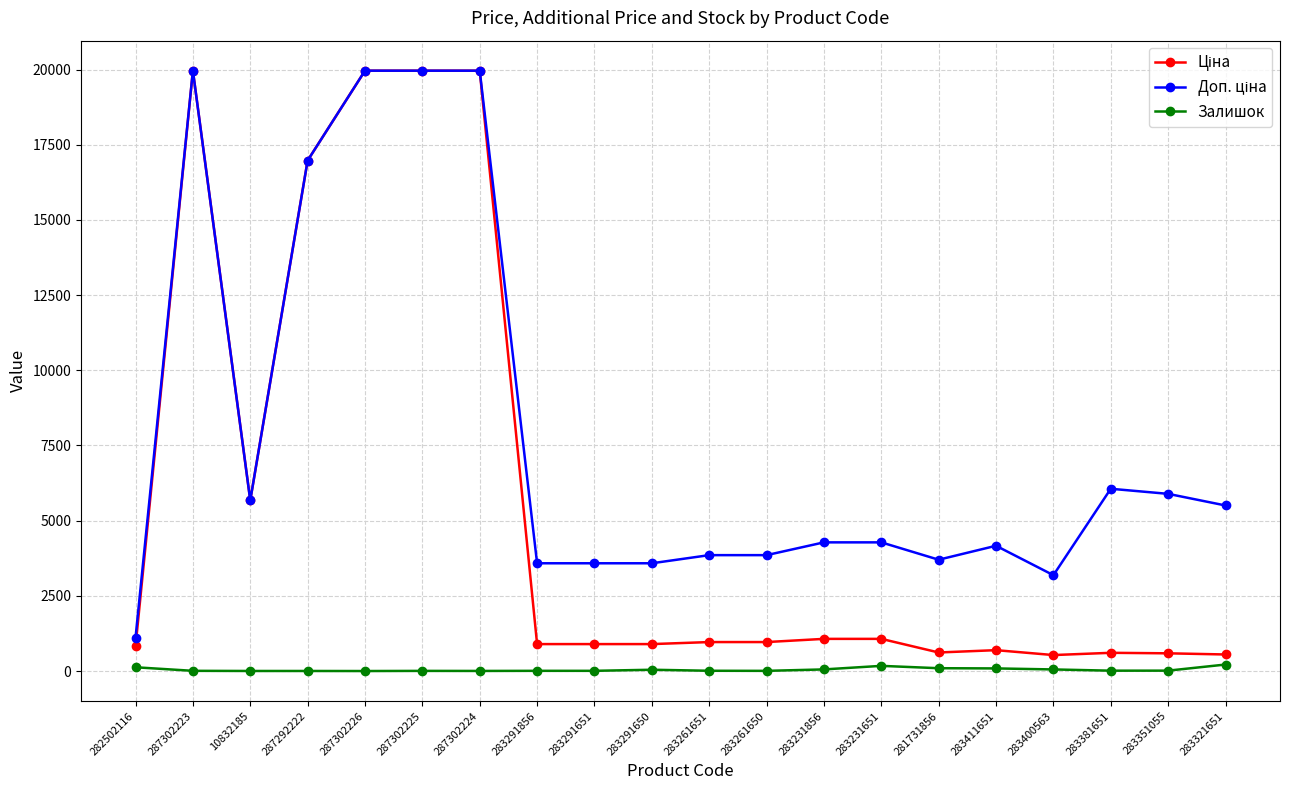

True or false: Залишок has more than 0 interior local peaks.

True